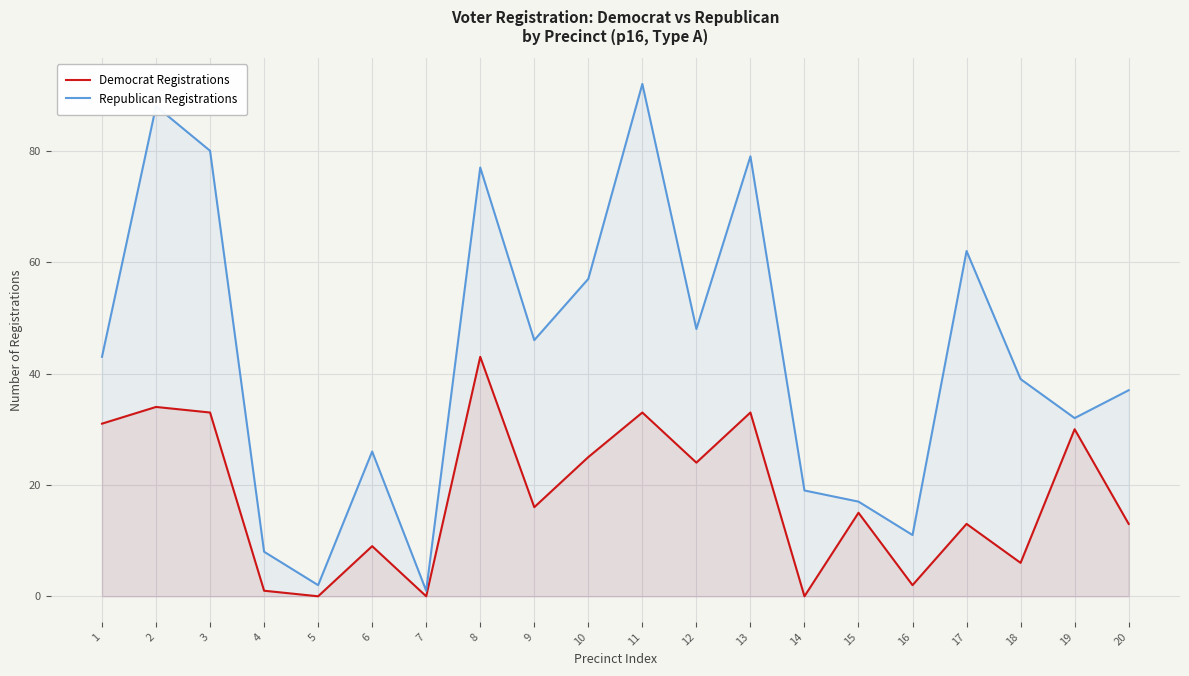

At 5, list the series in order from largest to smallest.

Republican Registrations, Democrat Registrations